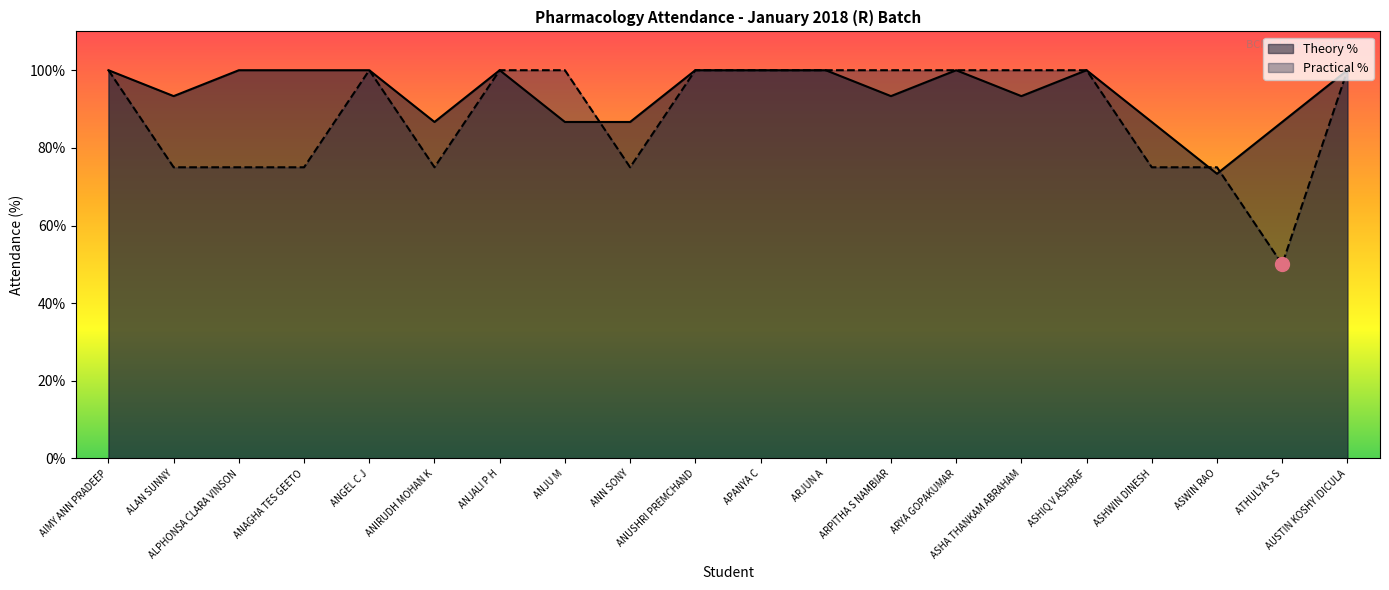

Reading left to right, extract all data points from this chart.

Theory %: AIMY ANN PRADEEP=100.0	ALAN SUNNY=93.3	ALPHONSA CLARA VINSON=100.0	ANAGHA TES GEETO=100.0	ANGEL C J=100.0	ANIRUDH MOHAN K=86.7	ANJALI P H=100.0	ANJU M=86.7	ANN SONY=86.7	ANUSHRI PREMCHAND=100.0	APANYA C=100.0	ARJUN A=100.0	ARPITHA S NAMBIAR=93.3	ARYA GOPAKUMAR=100.0	ASHA THANKAM ABRAHAM=93.3	ASHIQ V ASHRAF=100.0	ASHWIN DINESH=86.7	ASWIN RAO=73.3	ATHULYA S S=86.7	AUSTIN KOSHY IDICULA=100.0
Practical %: AIMY ANN PRADEEP=100.0	ALAN SUNNY=75.0	ALPHONSA CLARA VINSON=75.0	ANAGHA TES GEETO=75.0	ANGEL C J=100.0	ANIRUDH MOHAN K=75.0	ANJALI P H=100.0	ANJU M=100.0	ANN SONY=75.0	ANUSHRI PREMCHAND=100.0	APANYA C=100.0	ARJUN A=100.0	ARPITHA S NAMBIAR=100.0	ARYA GOPAKUMAR=100.0	ASHA THANKAM ABRAHAM=100.0	ASHIQ V ASHRAF=100.0	ASHWIN DINESH=75.0	ASWIN RAO=75.0	ATHULYA S S=50.0	AUSTIN KOSHY IDICULA=100.0